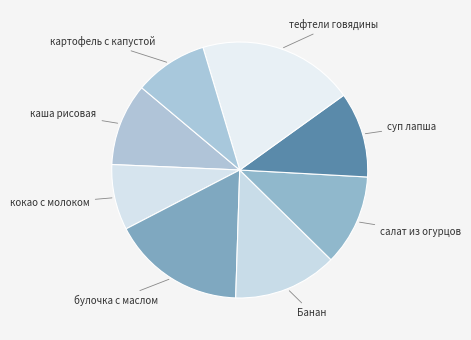

Count the number of slices in the pie.

8